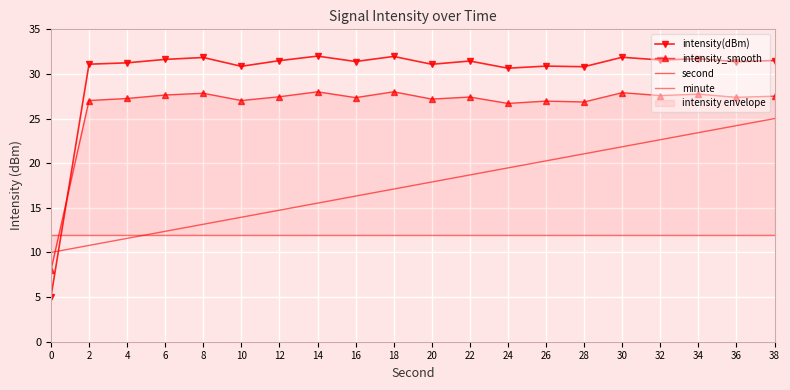

What is the value of the minute point at the 18th from the left?

12.0